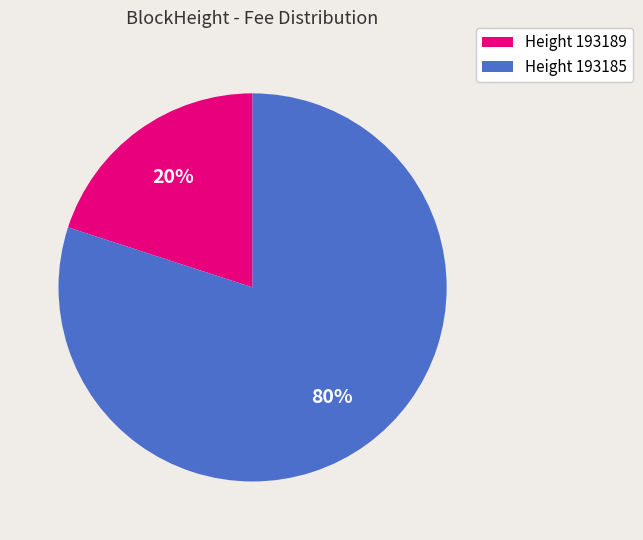

What is the majority slice?

Height 193185